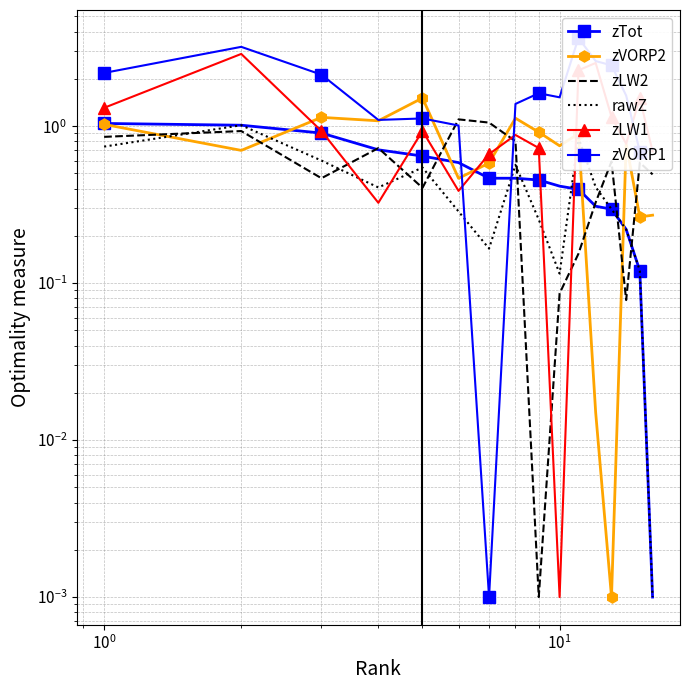

True or false: zTot has more than 1 interior local peaks.

False